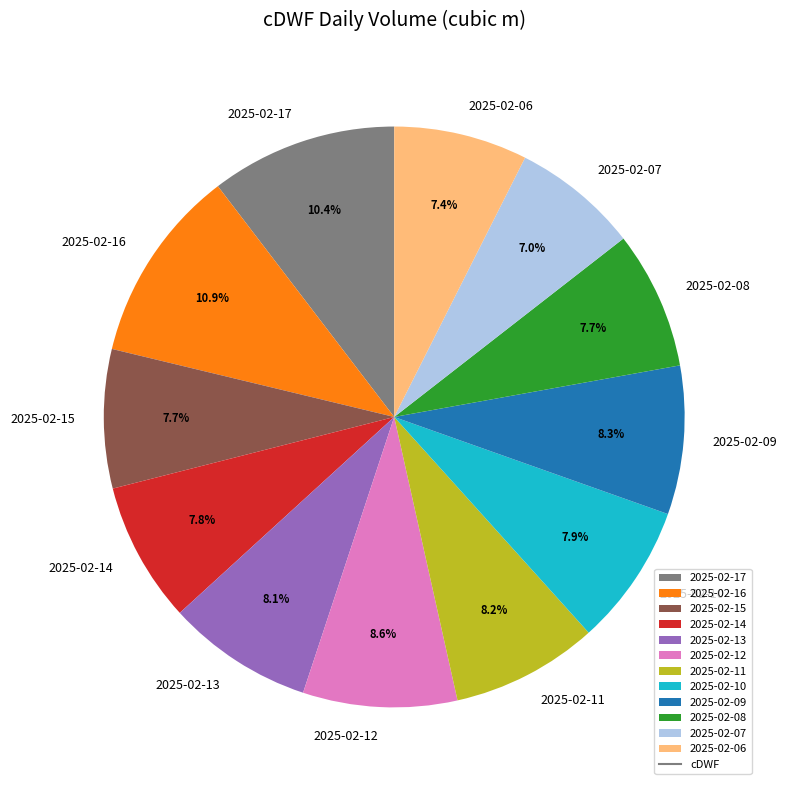

Does any single category account for the majority?

No